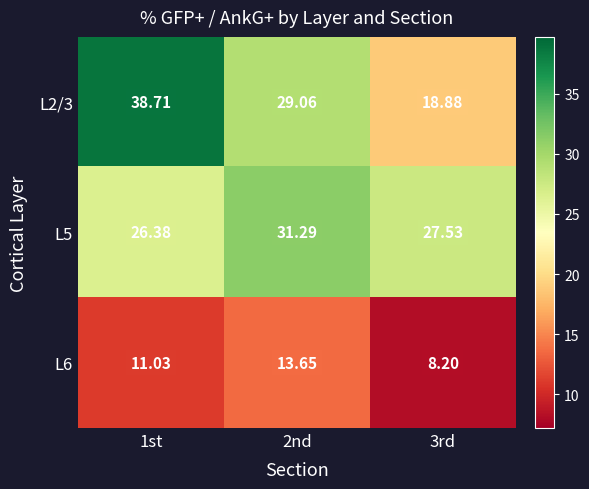

List the series in order of their peak value, highest first.

L2/3, L5, L6